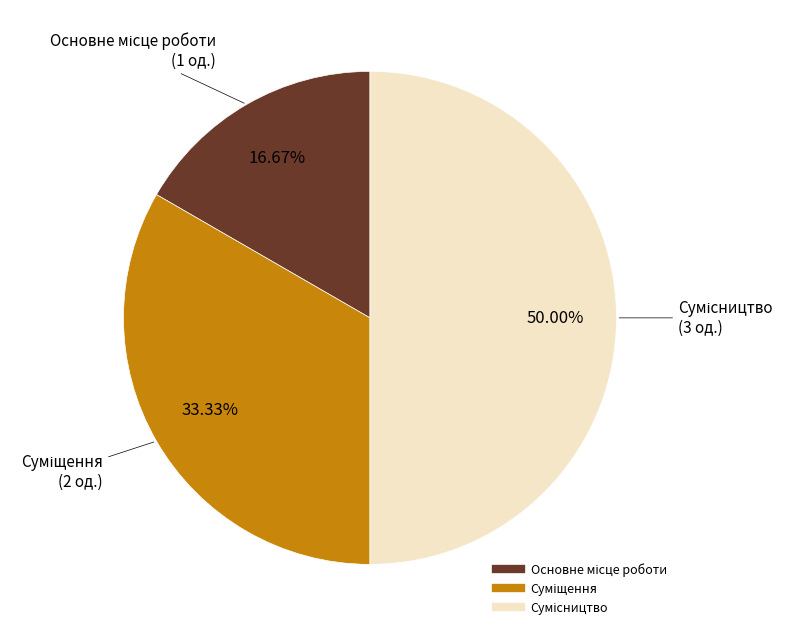

What percentage is NOT represented by Основне місце роботи?

83.3%